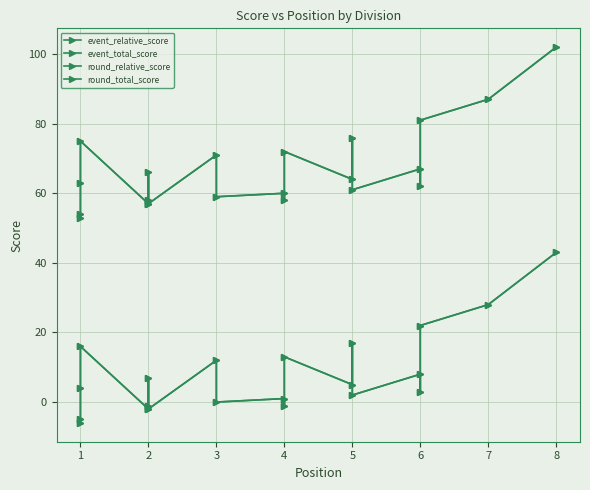

Reading right to left, list all the values displayed in this chart.

event_relative_score: 43	28	22	3	8	2	17	5	13	-1	1	0	12	-2	-1	7	-2	16	4	-6	-5
event_total_score: 102	87	81	62	67	61	76	64	72	58	60	59	71	57	58	66	57	75	63	53	54
round_relative_score: 43	28	22	3	8	2	17	5	13	-1	1	0	12	-2	-1	7	-2	16	4	-6	-5
round_total_score: 102	87	81	62	67	61	76	64	72	58	60	59	71	57	58	66	57	75	63	53	54